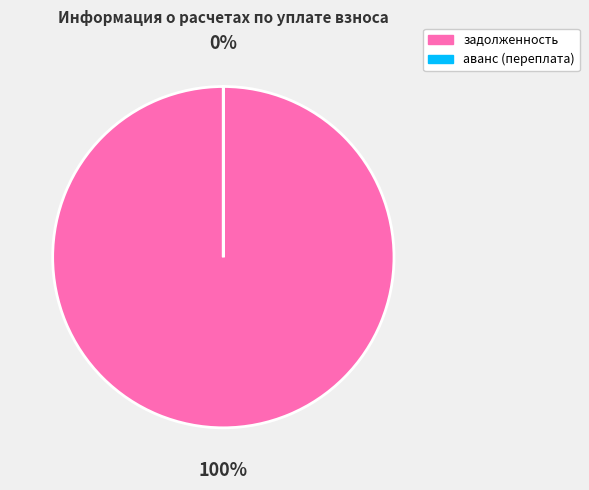

Is it true that аванс (переплата) is 0% of the pie?

True